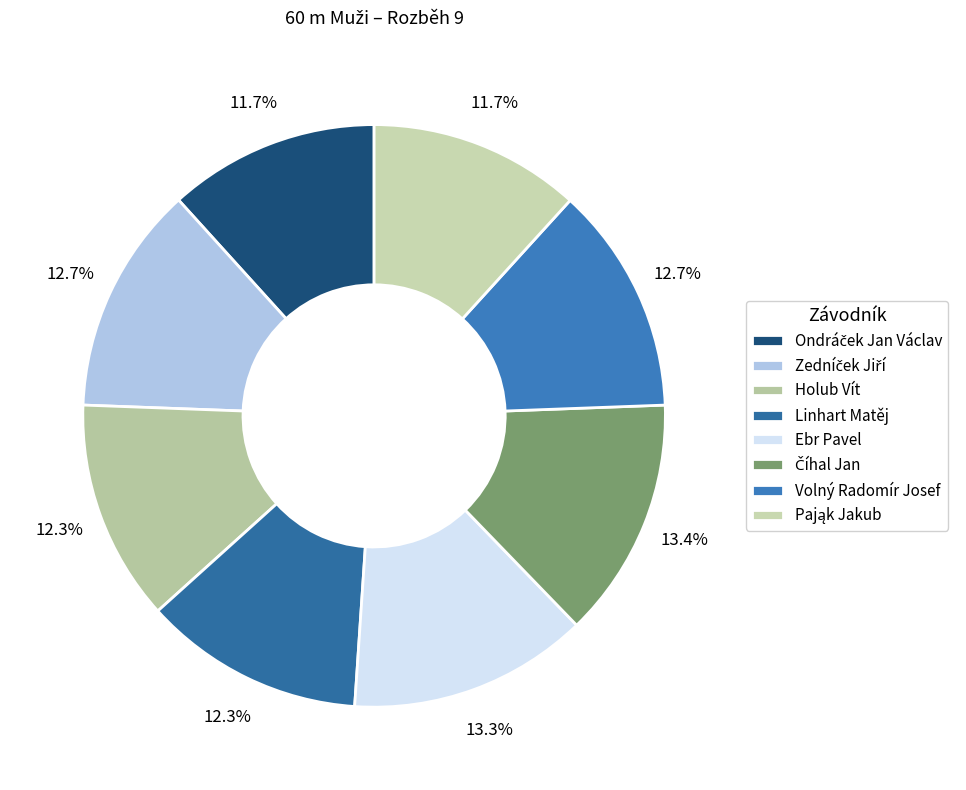

Count the number of slices in the pie.

8